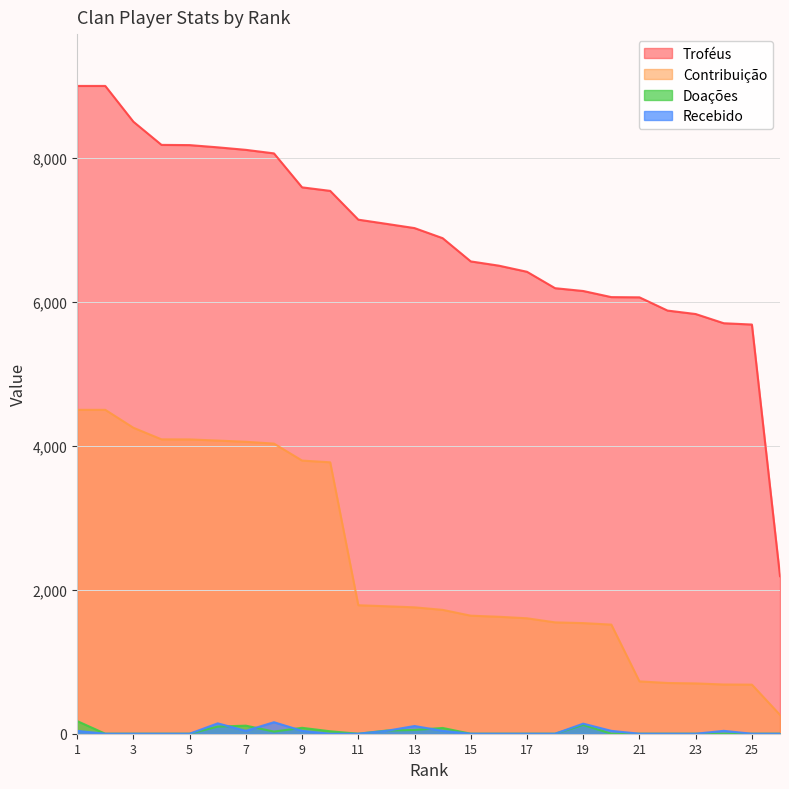

The value of Doações at 18 is 107. True or false?

False